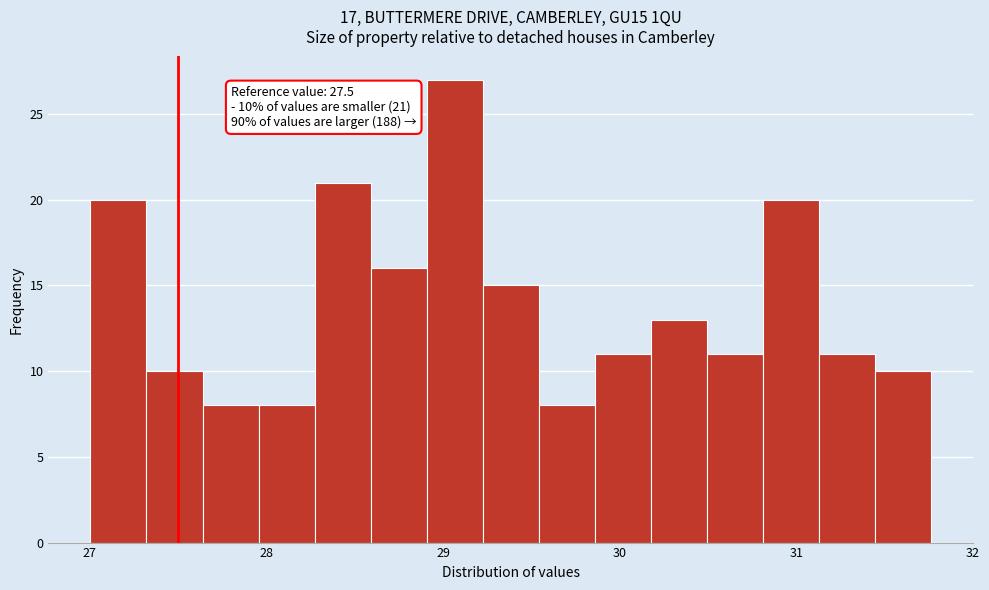

Read against the x-axis, roughly where is the centre of the tallest bar?

29.1